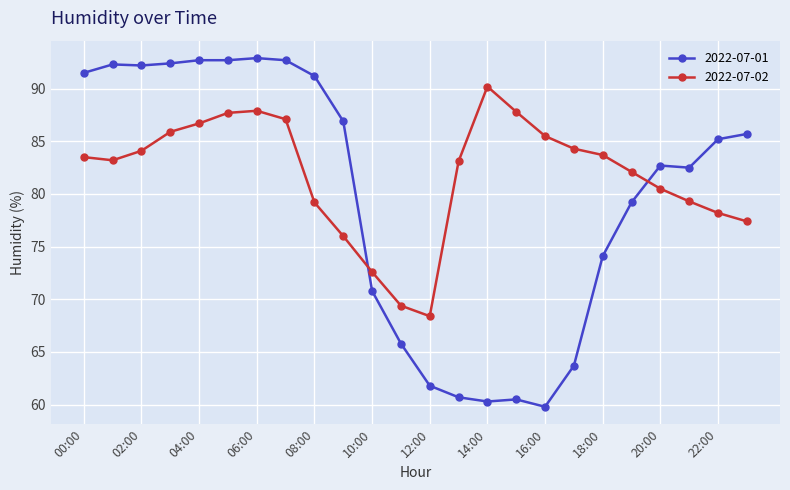

What is the greatest value displayed?

92.9